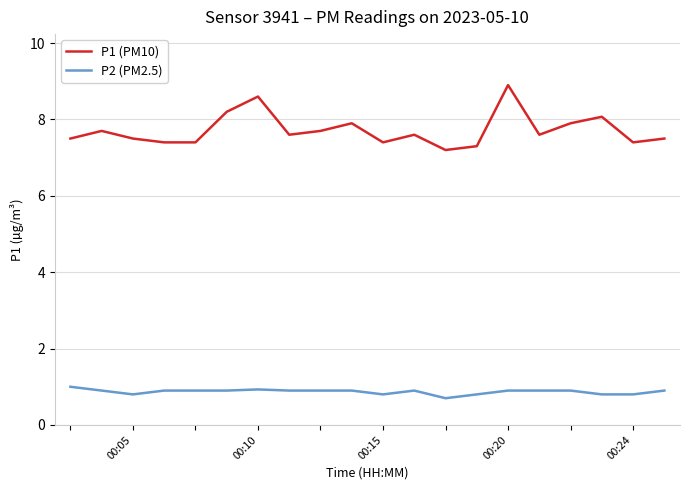

Rank the series by their average value, from lowest to highest.

P2 (PM2.5), P1 (PM10)